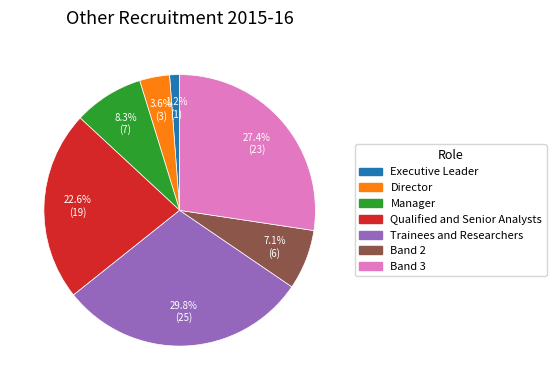

Does any single category account for the majority?

No